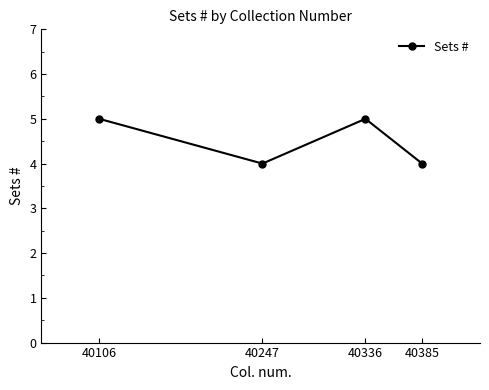

Is this an area chart (filled region under the line)?

No